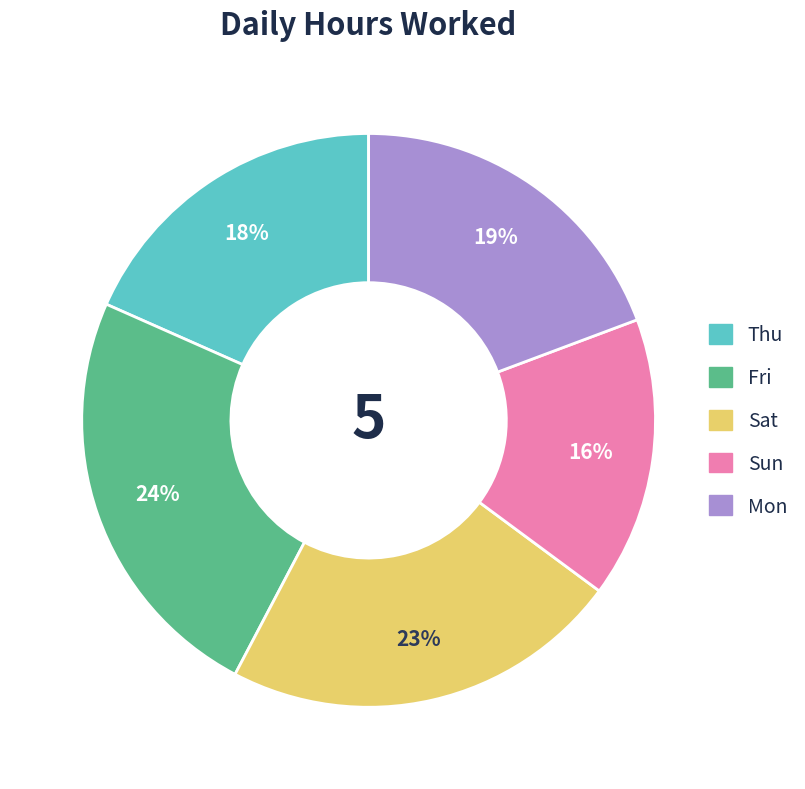

Does Thu represent more than half of the total?

No